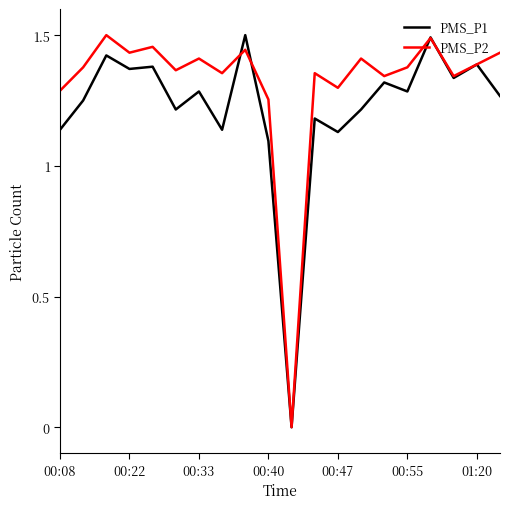

True or false: PMS_P2 has more than 0 interior local peaks.

True